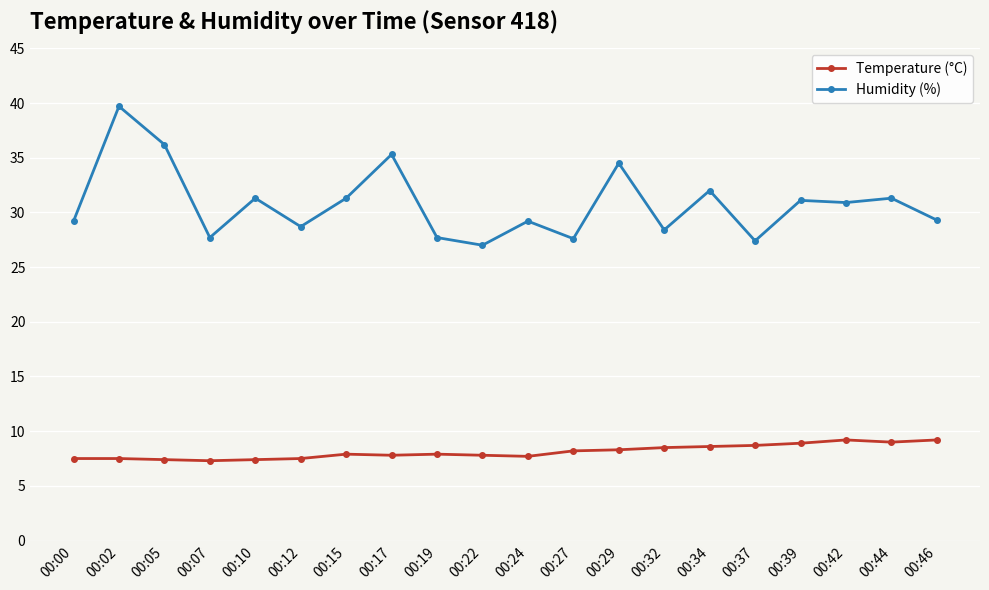

True or false: Temperature (°C) and Humidity (%) intersect in this chart.

False